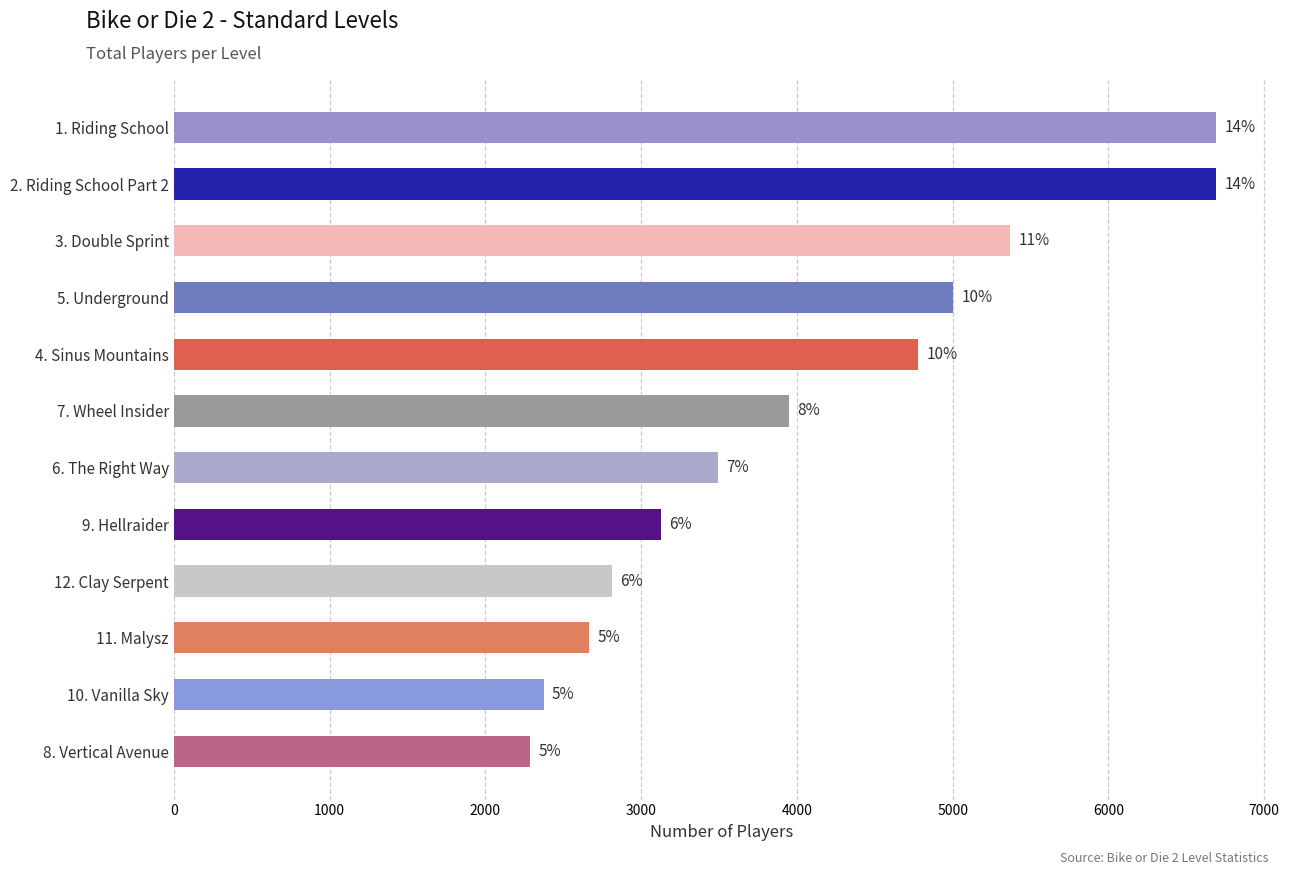

How many bars are there in total?

12